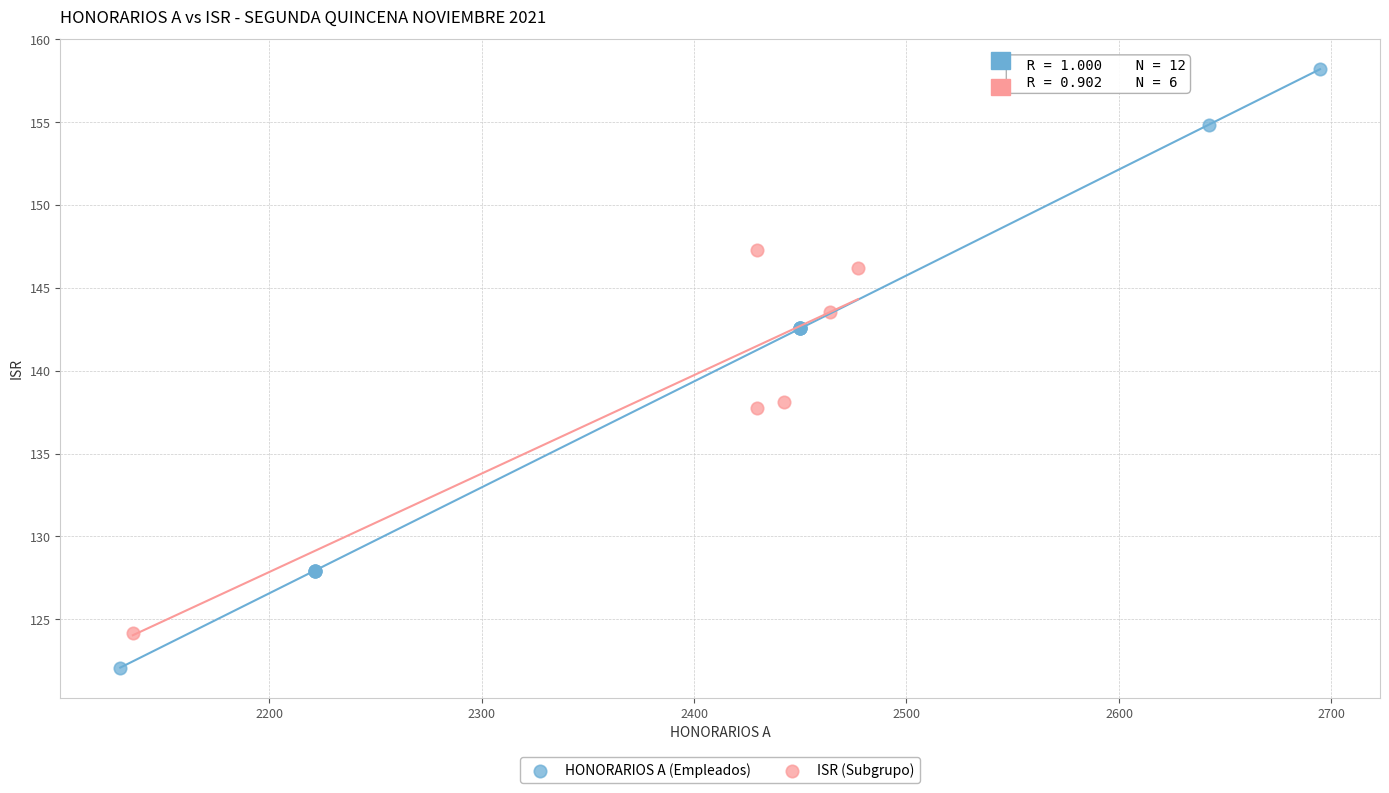

Which series contains the highest Y value?

HONORARIOS A (Empleados)